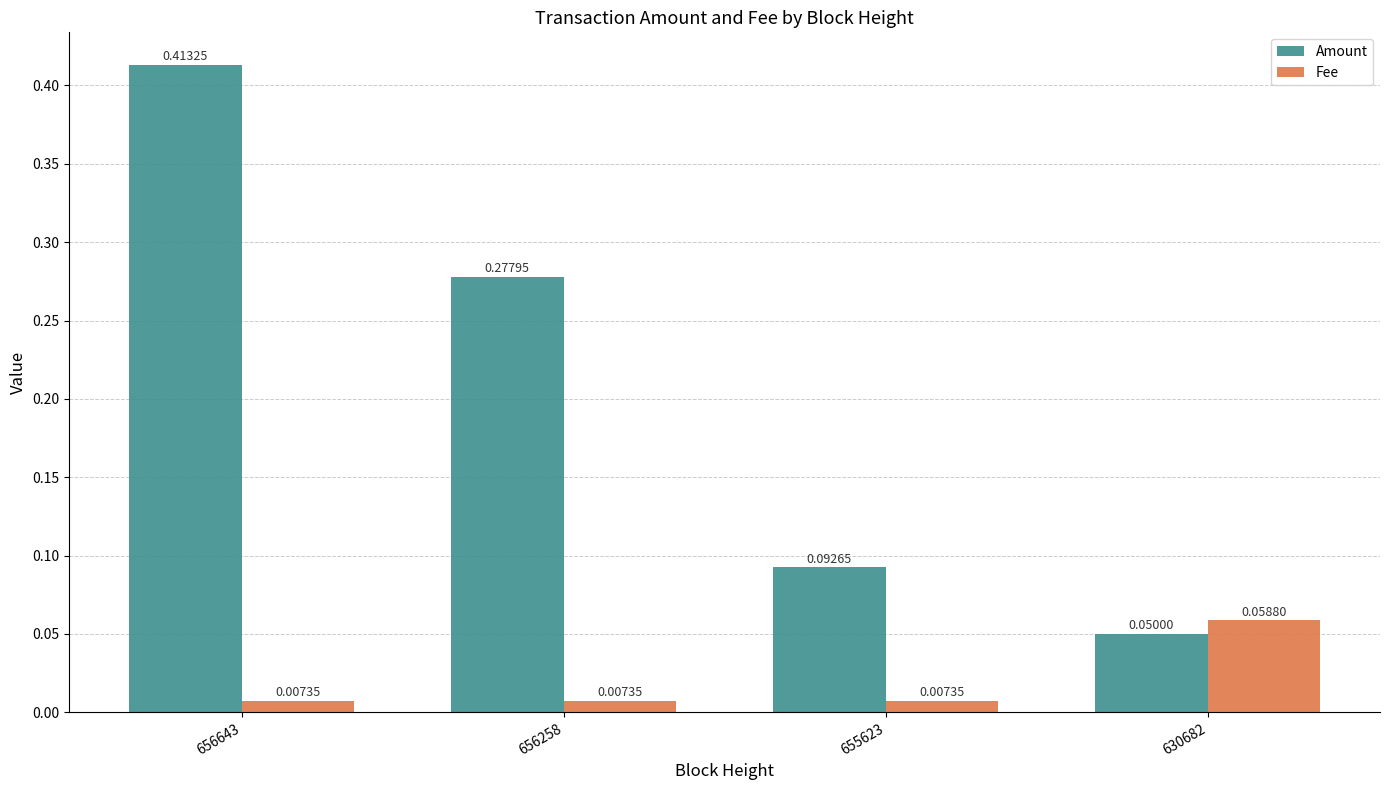

Is the value of Fee at 656643 greater than the value of Amount at 656643?

No